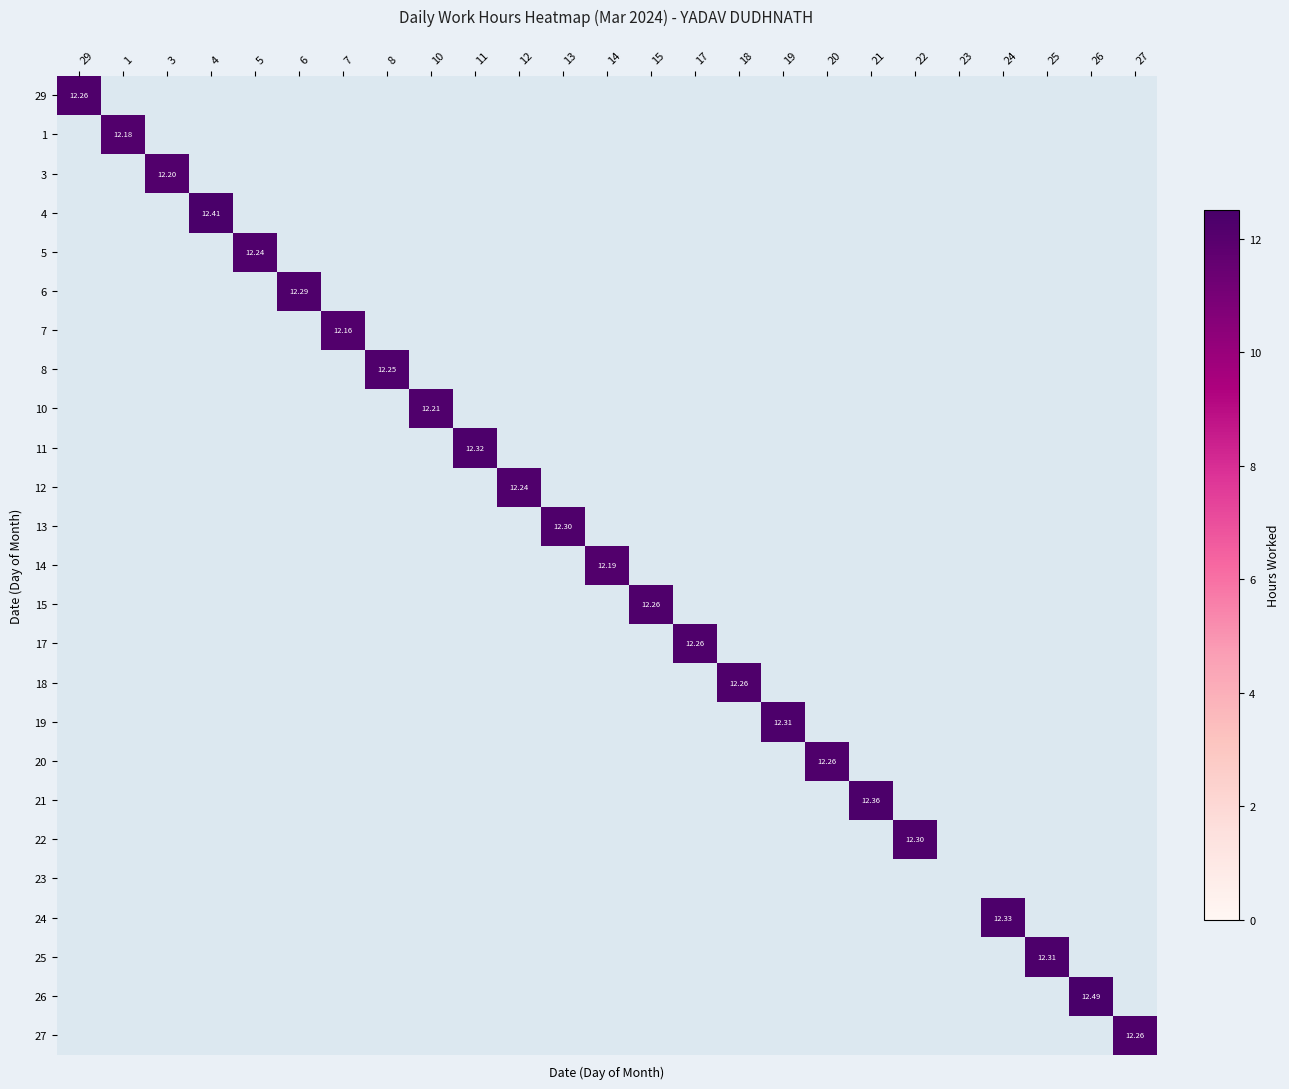

The value of 19 at 4 is -3.8. True or false?

False